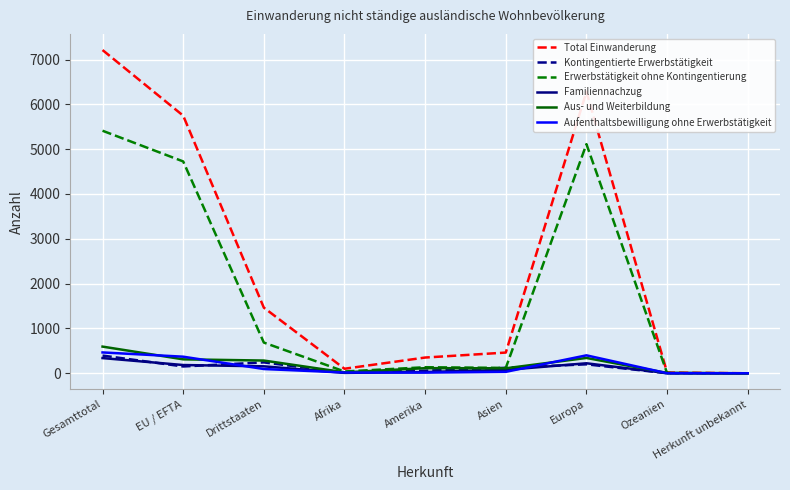

Is it true that Total Einwanderung equals 1710 at Gesamttotal?

False